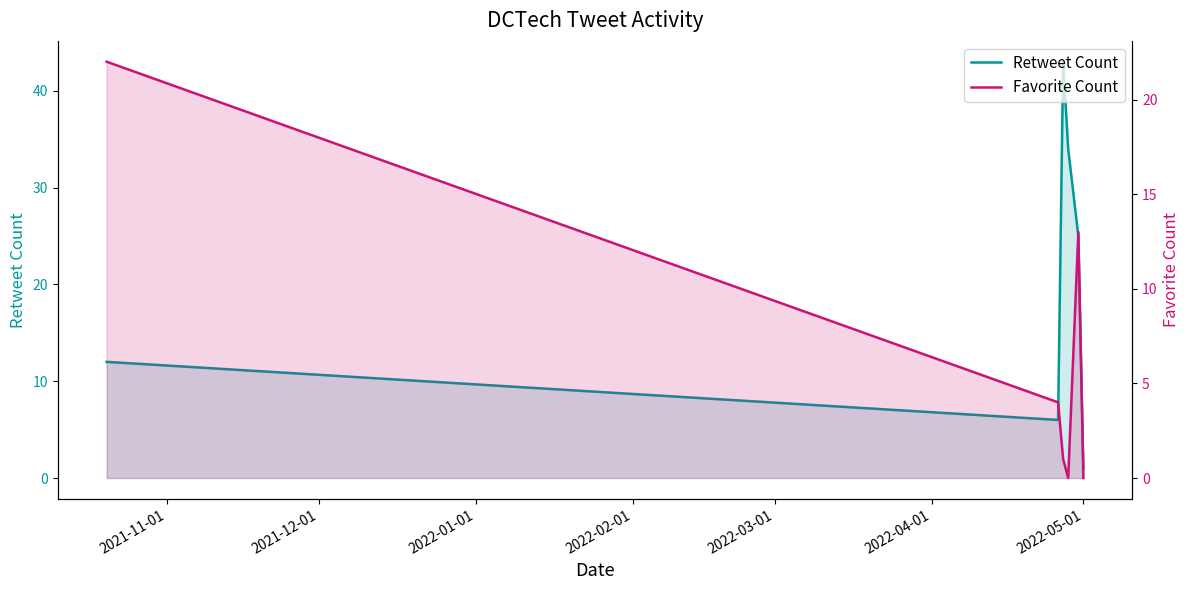

In Retweet Count, how many points are lower than both neighbors (excluding endpoints)?

1